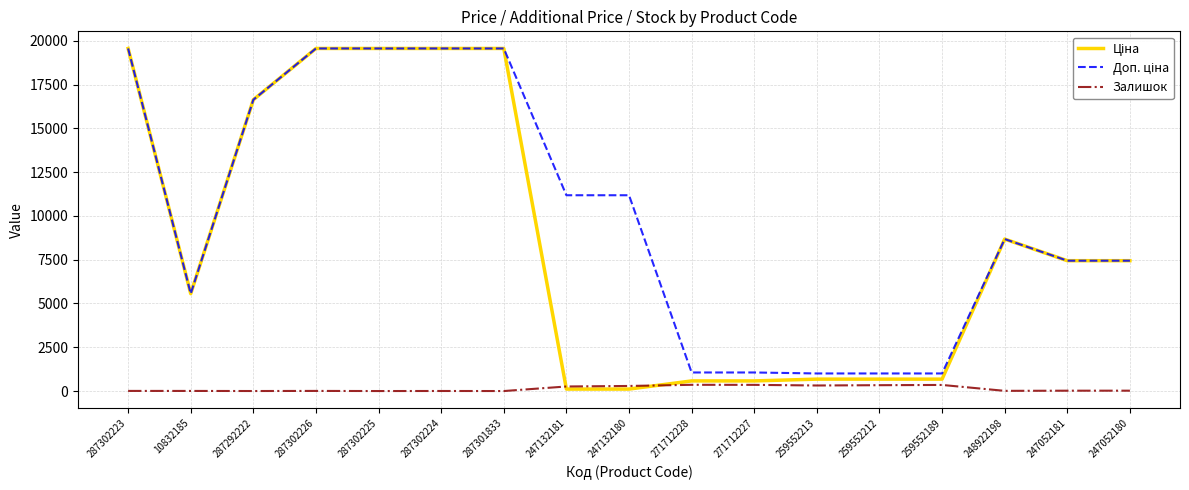

What is the greatest value displayed?

19564.9